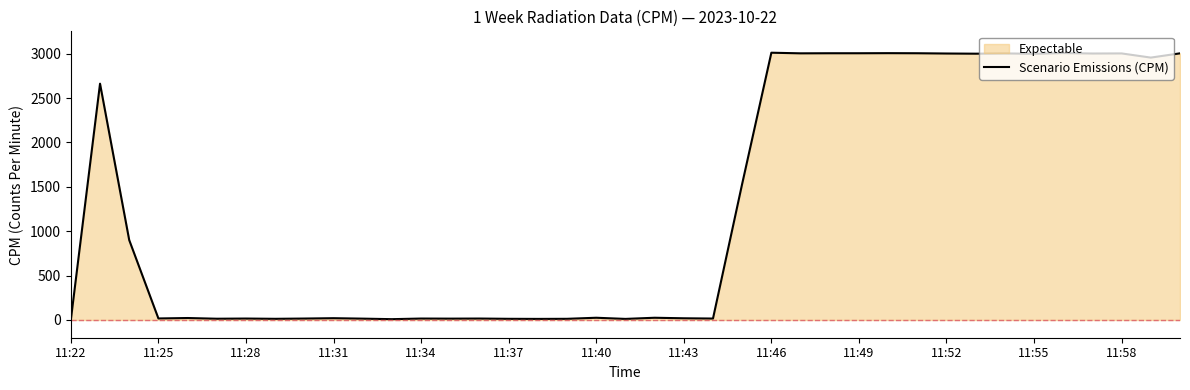

What is the greatest value displayed?

3011